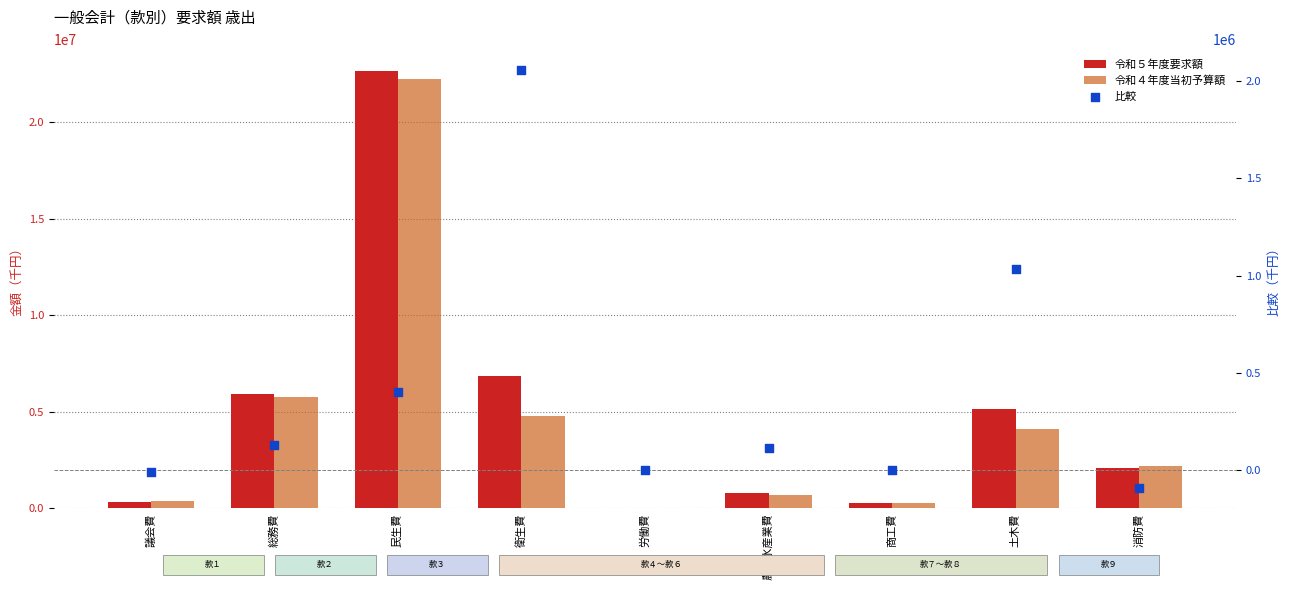

Which series has the largest Y range (max minus min)?

令和５年度要求額